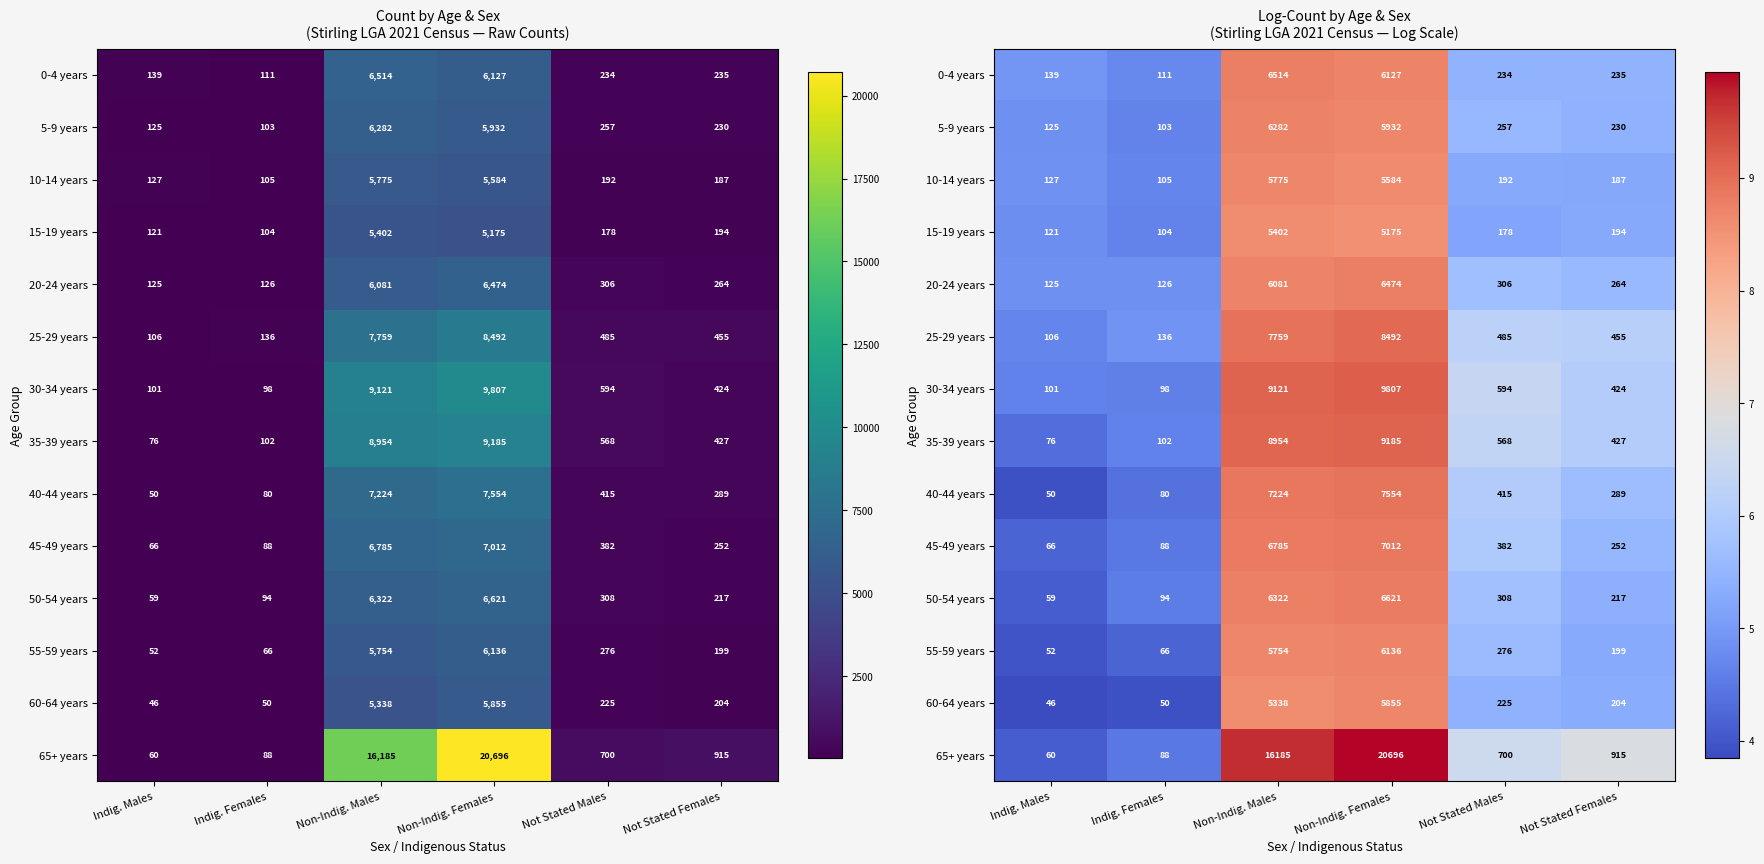

Which series changed the most between Non-Indig. Males and Non-Indig. Females?

65+ years